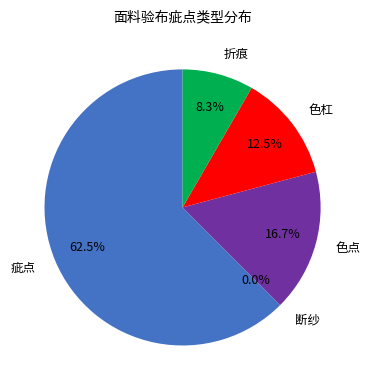

How many slices are in this pie chart?

5